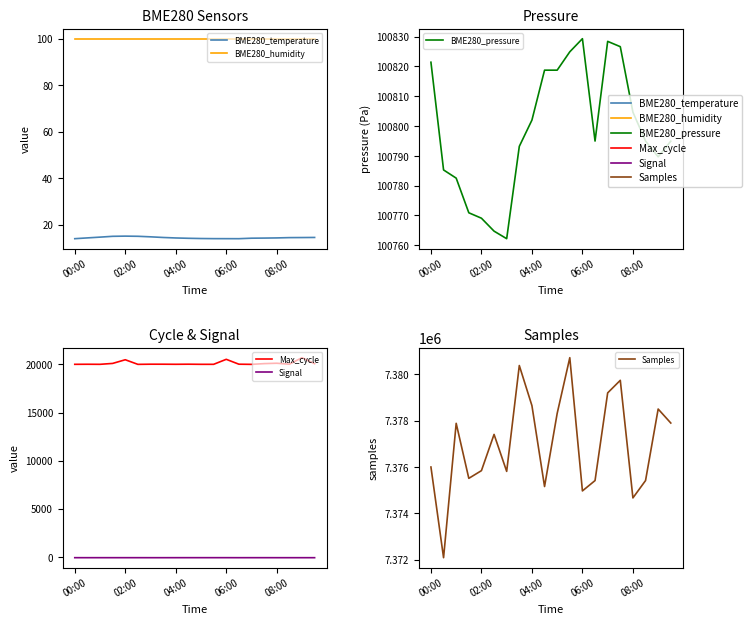

What is the difference between the maximum and minimum values in the BME280_pressure series?

67.1